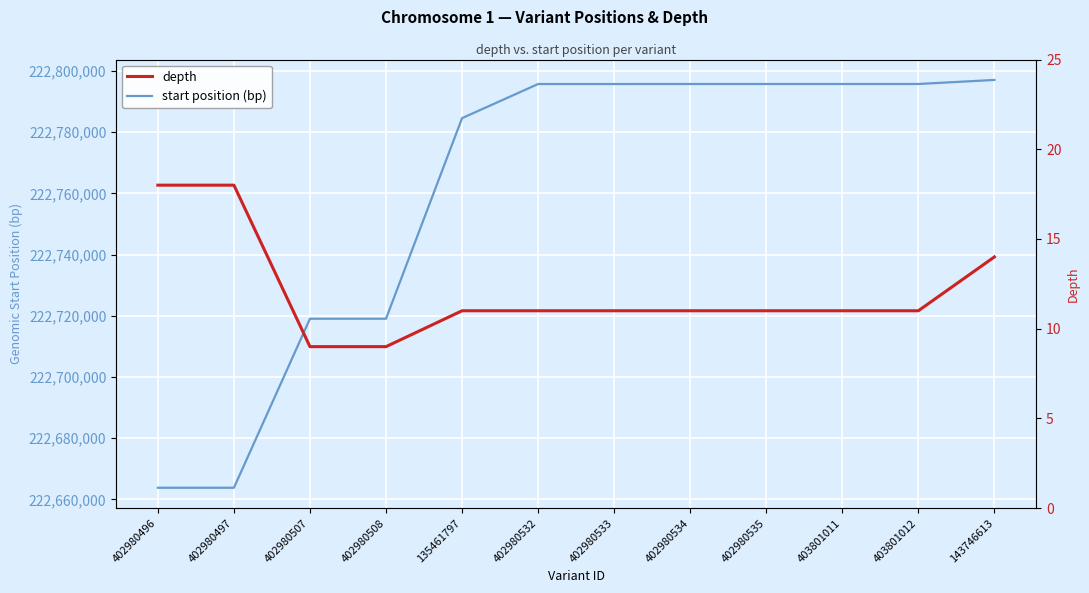

List the series in order of their peak value, highest first.

start position (bp), depth